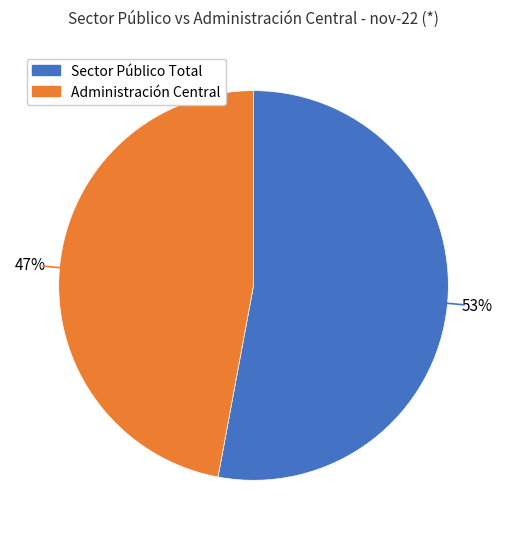

To the nearest percent, what is the average slice percentage?

50%